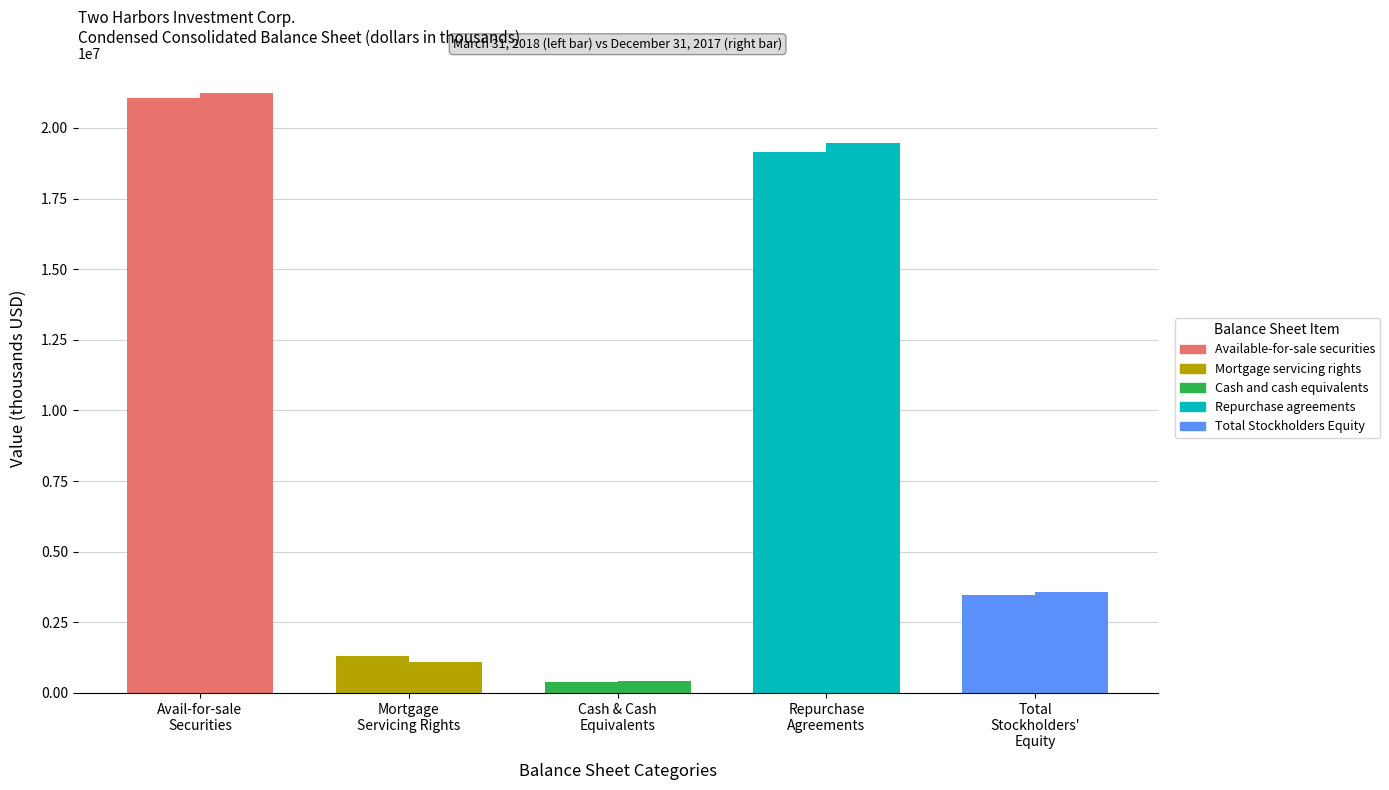

At which label is Total Stockholders Equity closest to 3519554?

March 31, 2018